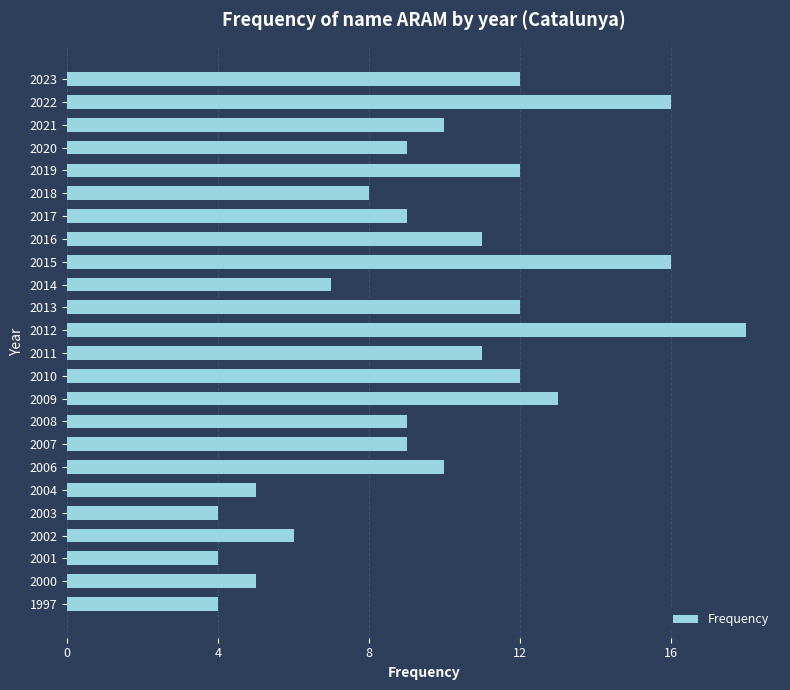

Does the chart contain stacked bars?

No